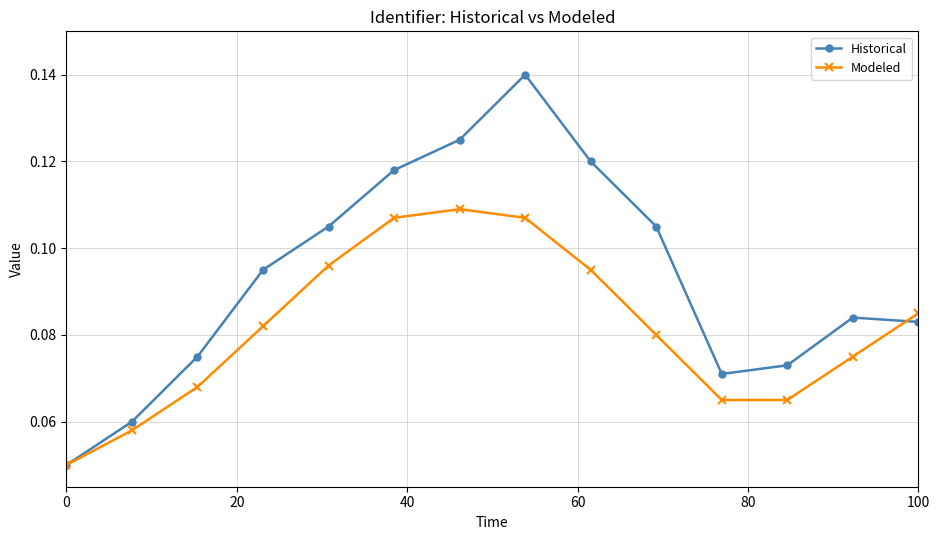

At how many categories does at least one series exceed 0?

14